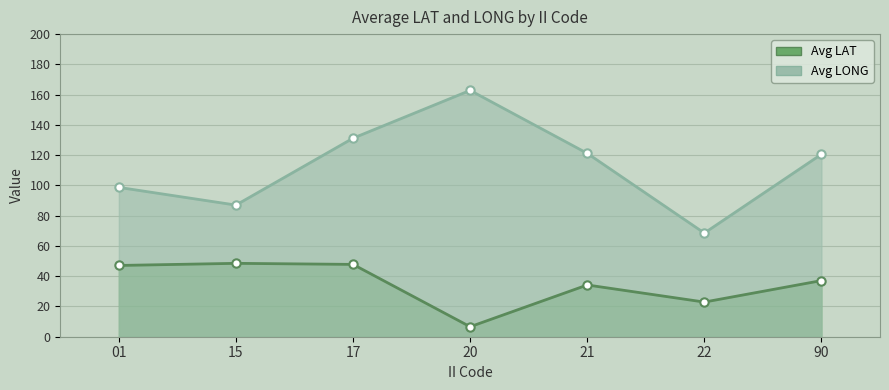

True or false: Avg LONG and Avg LAT intersect in this chart.

False